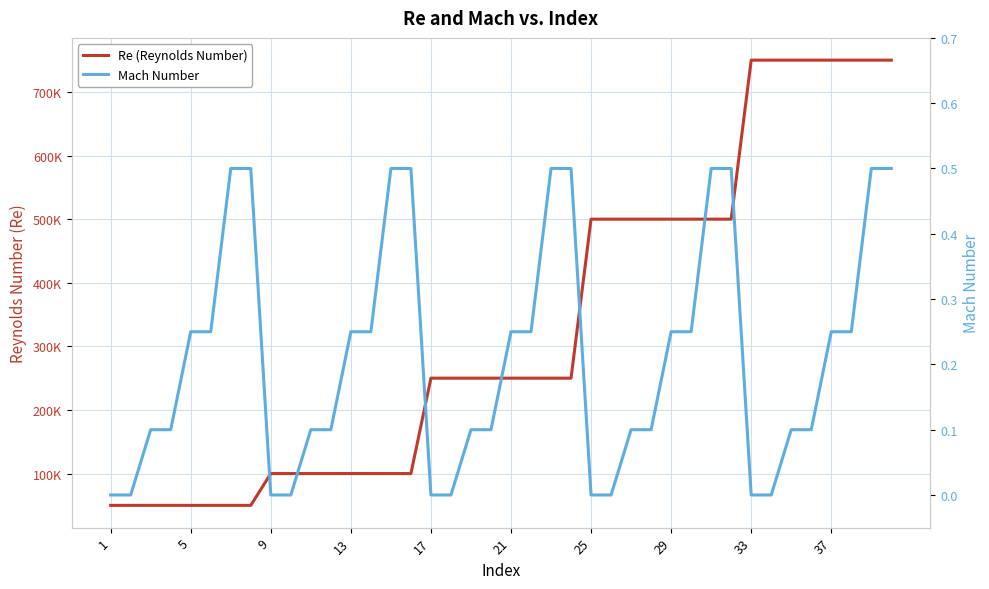

True or false: Mach Number has more than 0 points higher than both neighbors.

False